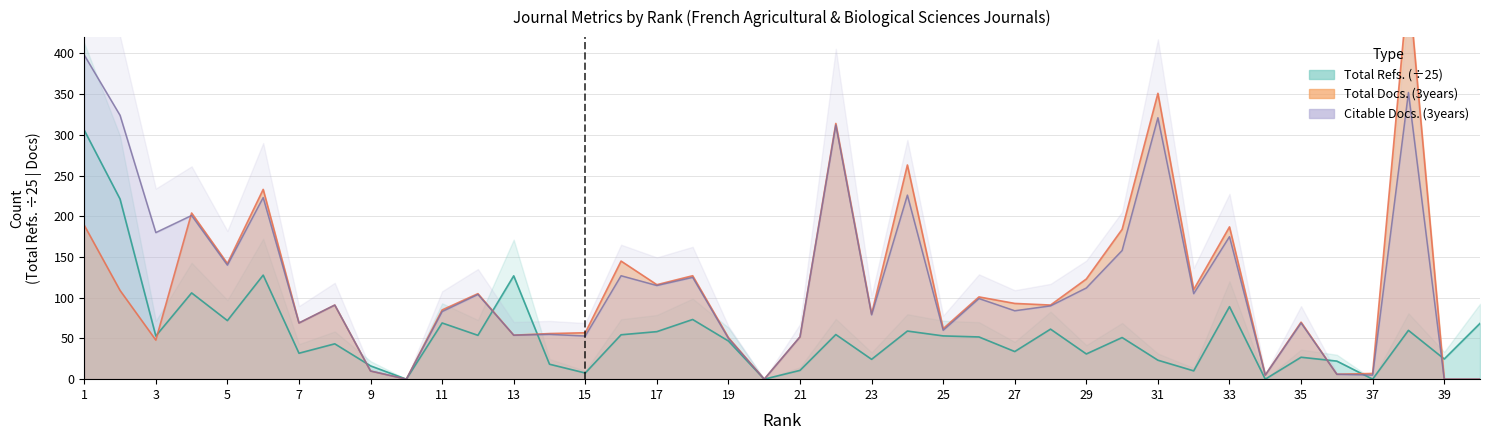

Where does the Total Refs. series first go above 51?

1